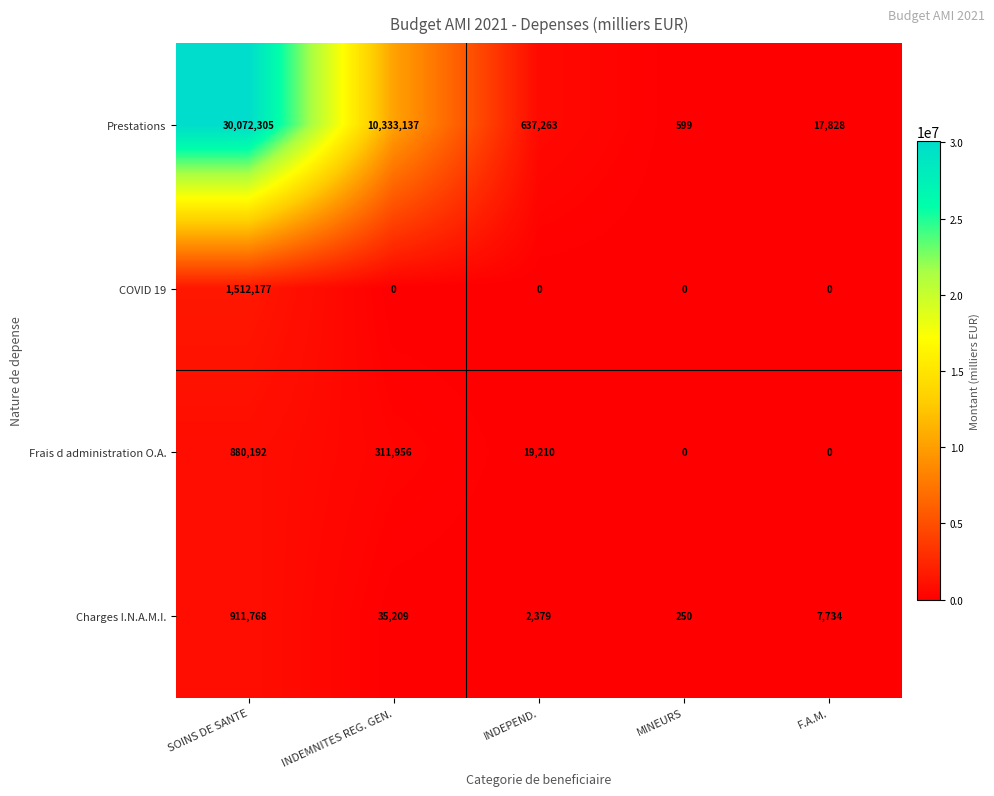

Which series has the largest total across all categories?

Prestations